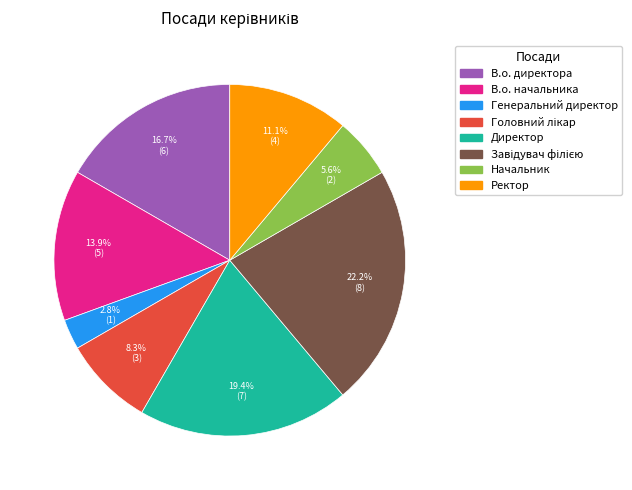

True or false: Директор accounts for 19% of the total.

True